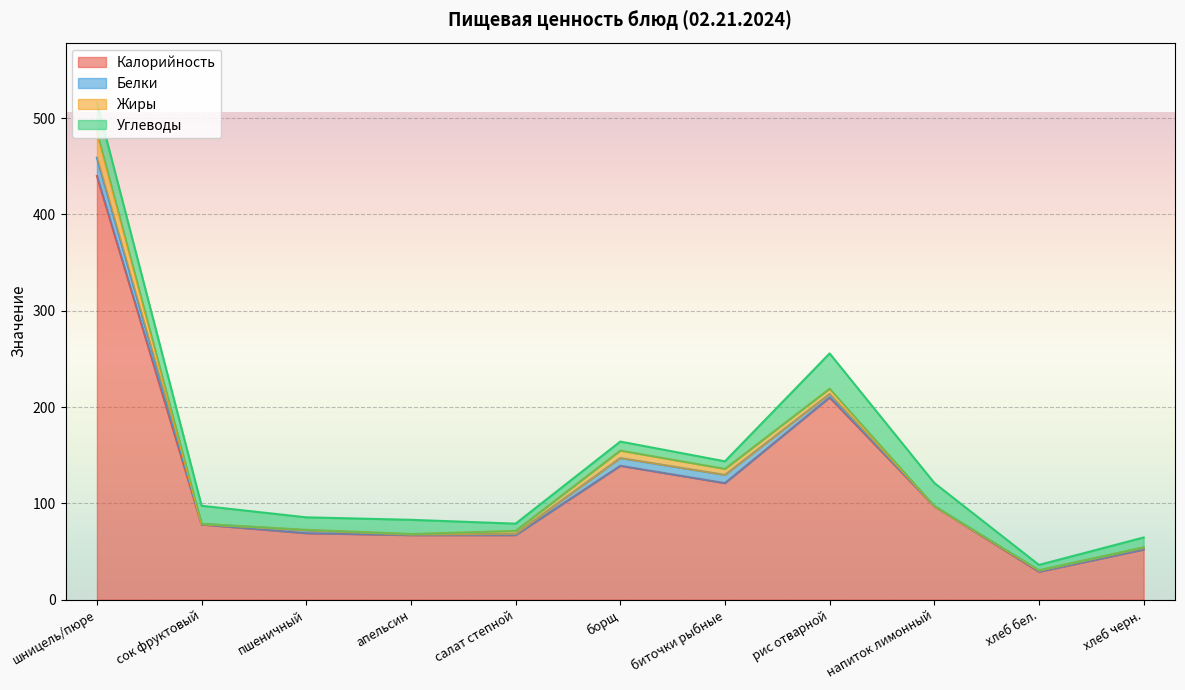

Reading left to right, extract all data points from this chart.

Калорийность: шницель/пюре=440.0	сок фруктовый=78.0	пшеничный=69.0	апельсин=67.0	салат степной=67.0	борщ=139.0	биточки рыбные=121.0	рис отварной=210.0	напиток лимонный=97.0	хлеб бел.=29.0	хлеб черн.=52.0
Белки: шницель/пюре=18.9	сок фруктовый=0.7	пшеничный=3.0	апельсин=0.6	салат степной=1.4	борщ=8.1	биточки рыбные=8.6	рис отварной=3.6	напиток лимонный=0.1	хлеб бел.=1.3	хлеб черн.=2.0
Жиры: шницель/пюре=26.7	сок фруктовый=0.0	пшеничный=0.6	апельсин=0.6	салат степной=3.0	борщ=7.8	биточки рыбные=6.2	рис отварной=5.4	напиток лимонный=0.1	хлеб бел.=0.2	хлеб черн.=0.4
Углеводы: шницель/пюре=30.9	сок фруктовый=18.8	пшеничный=12.9	апельсин=14.7	салат степной=7.5	борщ=9.4	биточки рыбные=7.9	рис отварной=36.7	напиток лимонный=24.0	хлеб бел.=5.5	хлеб черн.=10.2